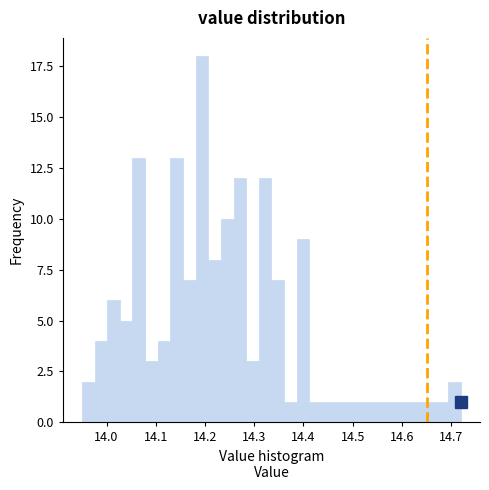

Around what value on the x-axis is the tallest bar? Give the approximate position of its centre, as read against the axis.

14.19